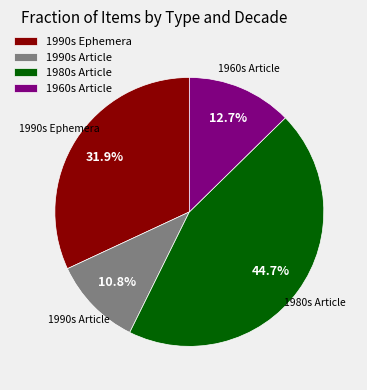

Rank the categories by value from highest to lowest.

1980s Article, 1990s Ephemera, 1960s Article, 1990s Article